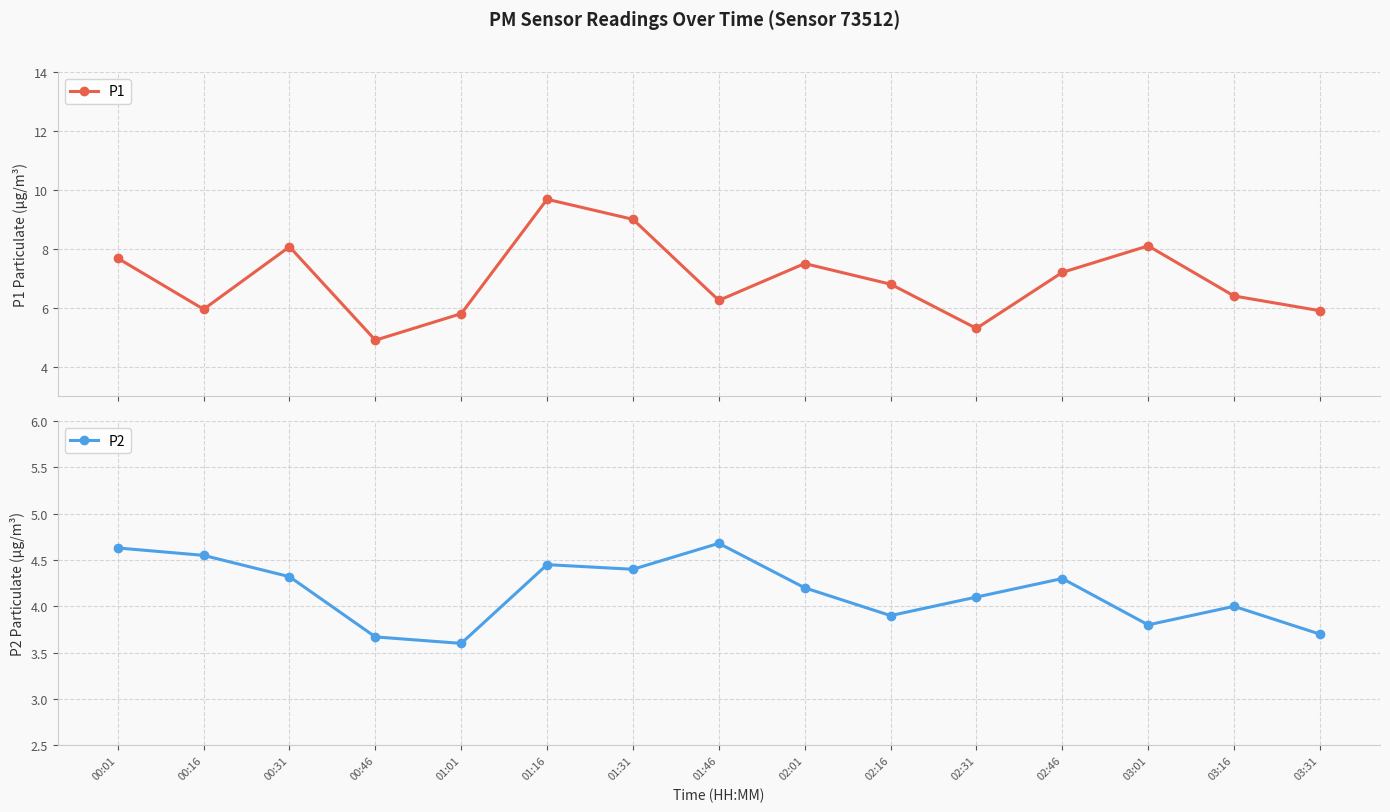

Rank the series by their average value, from lowest to highest.

P2, P1